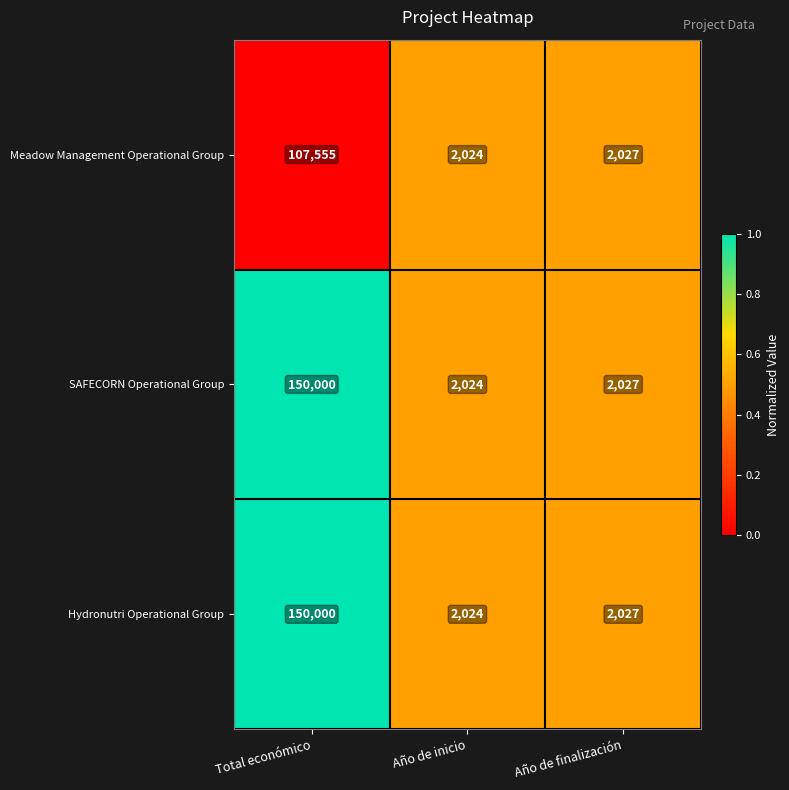

What is the sum of the SAFECORN Operational Group values at Año de inicio and Total económico?

152024